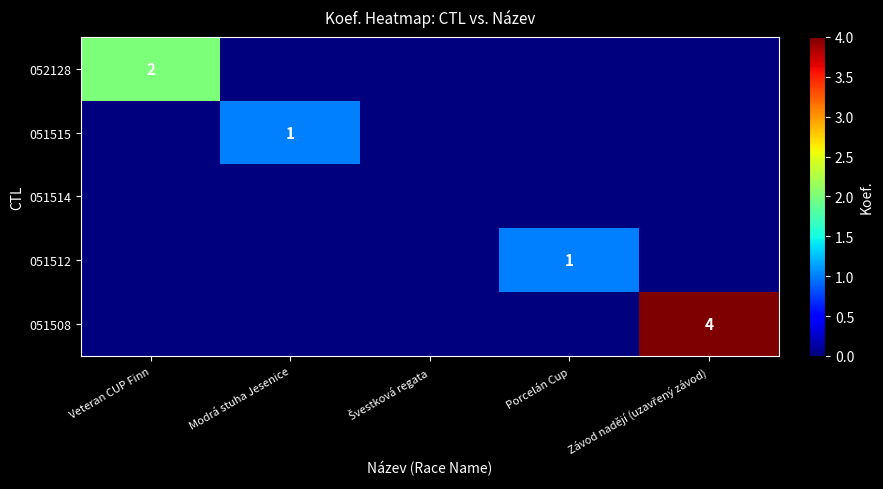

What is the maximum value shown in the chart?

4